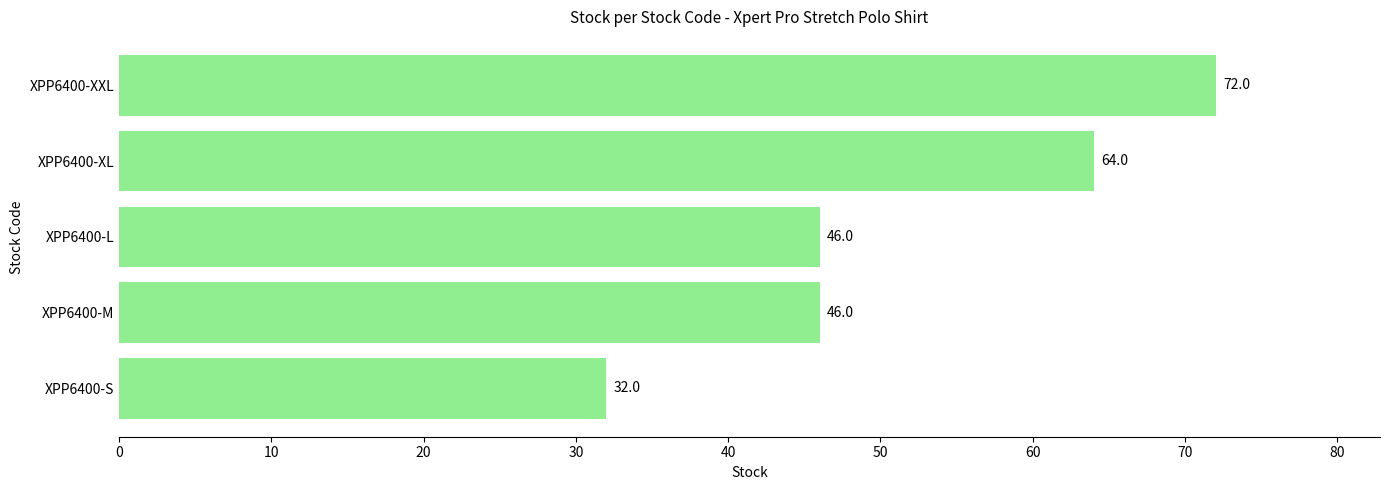

What is the ratio of the value at XPP6400-XL to the value at XPP6400-M?

1.4